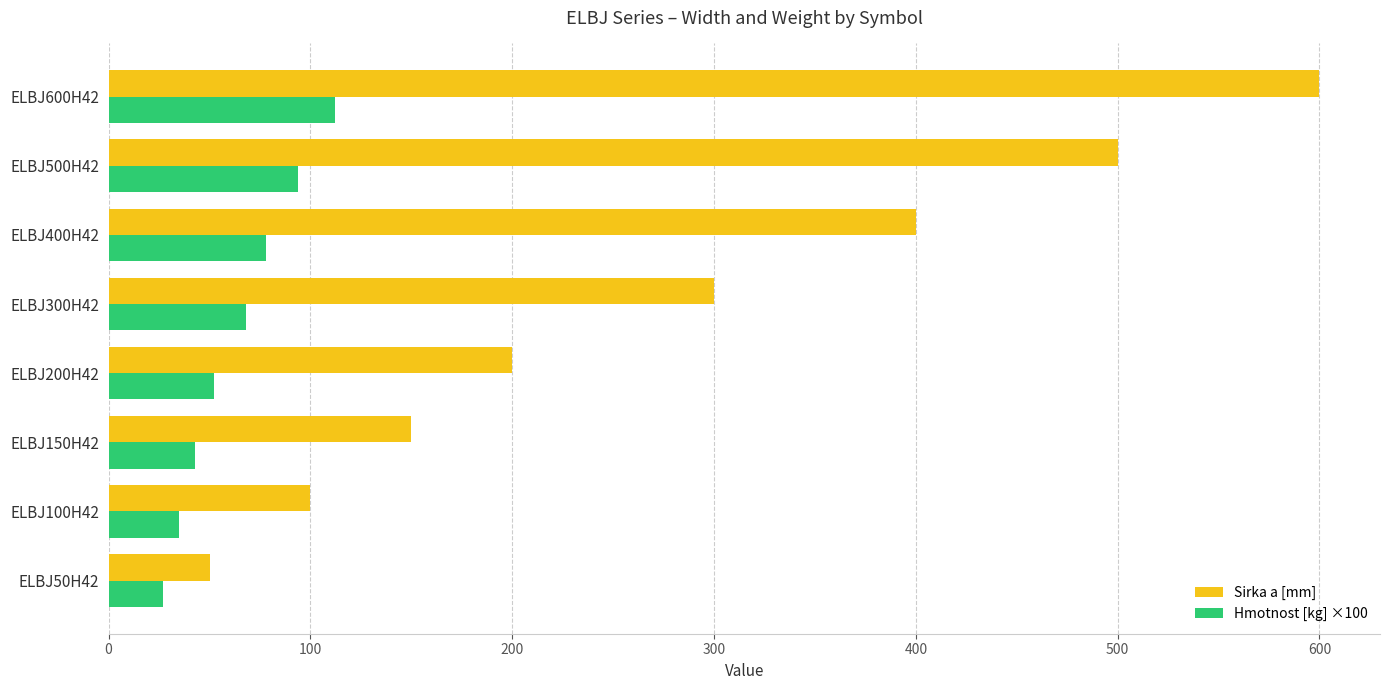

True or false: Sirka a [mm] has a value of 600.0 at ELBJ600H42.

True